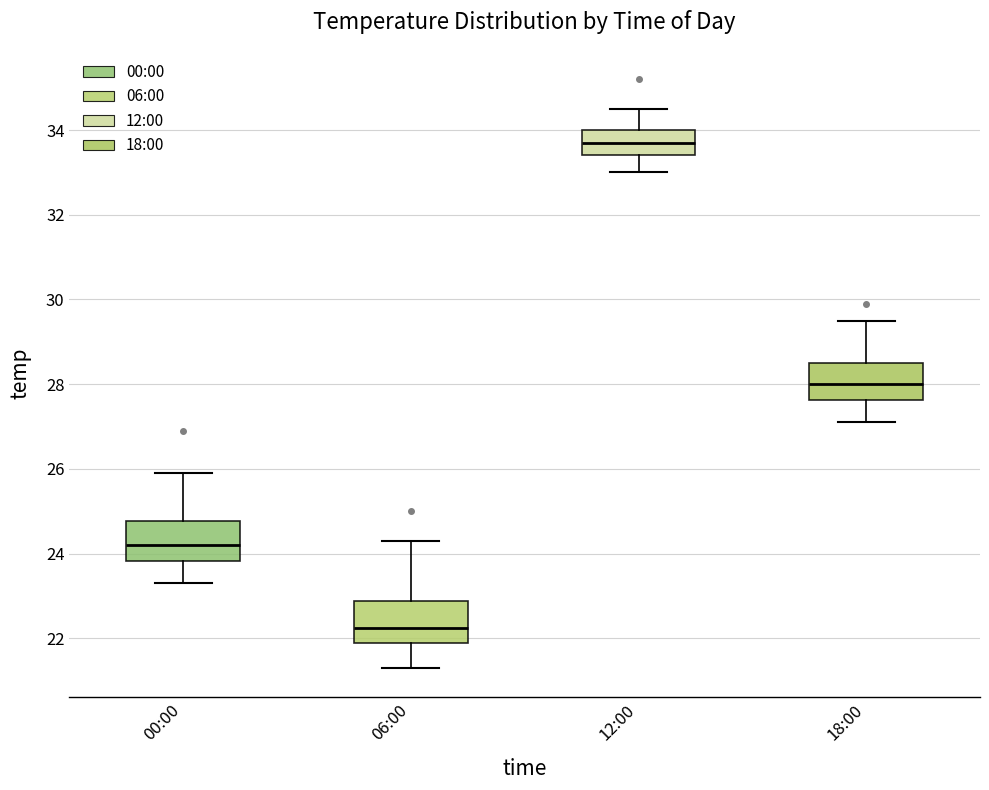

Reading left to right, read every box against the y-axis: the position of its median line, the range the box covers, and the ends of its whiskers. The values are not printed on the chart, so give them approximately, as read against the axis.

00:00: median 24.2, box 23.8 to 24.8, whiskers 23.4 to 26.0
06:00: median 22.2, box 22.0 to 22.8, whiskers 21.4 to 24.4
12:00: median 33.8, box 33.4 to 34.0, whiskers 33.0 to 34.6
18:00: median 28.0, box 27.6 to 28.6, whiskers 27.2 to 29.6